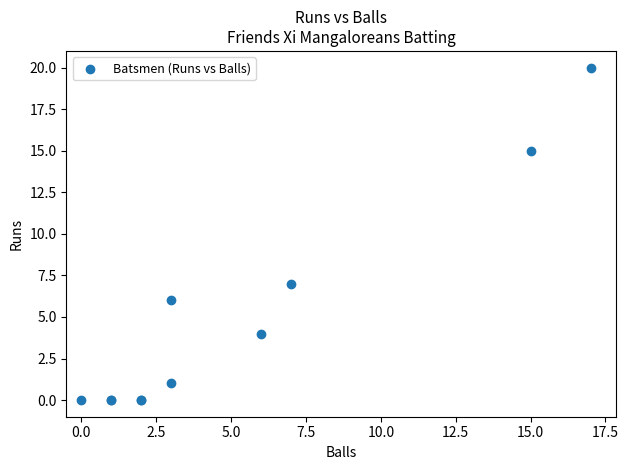

What Y value in the scatter plot is closest to 10?

7